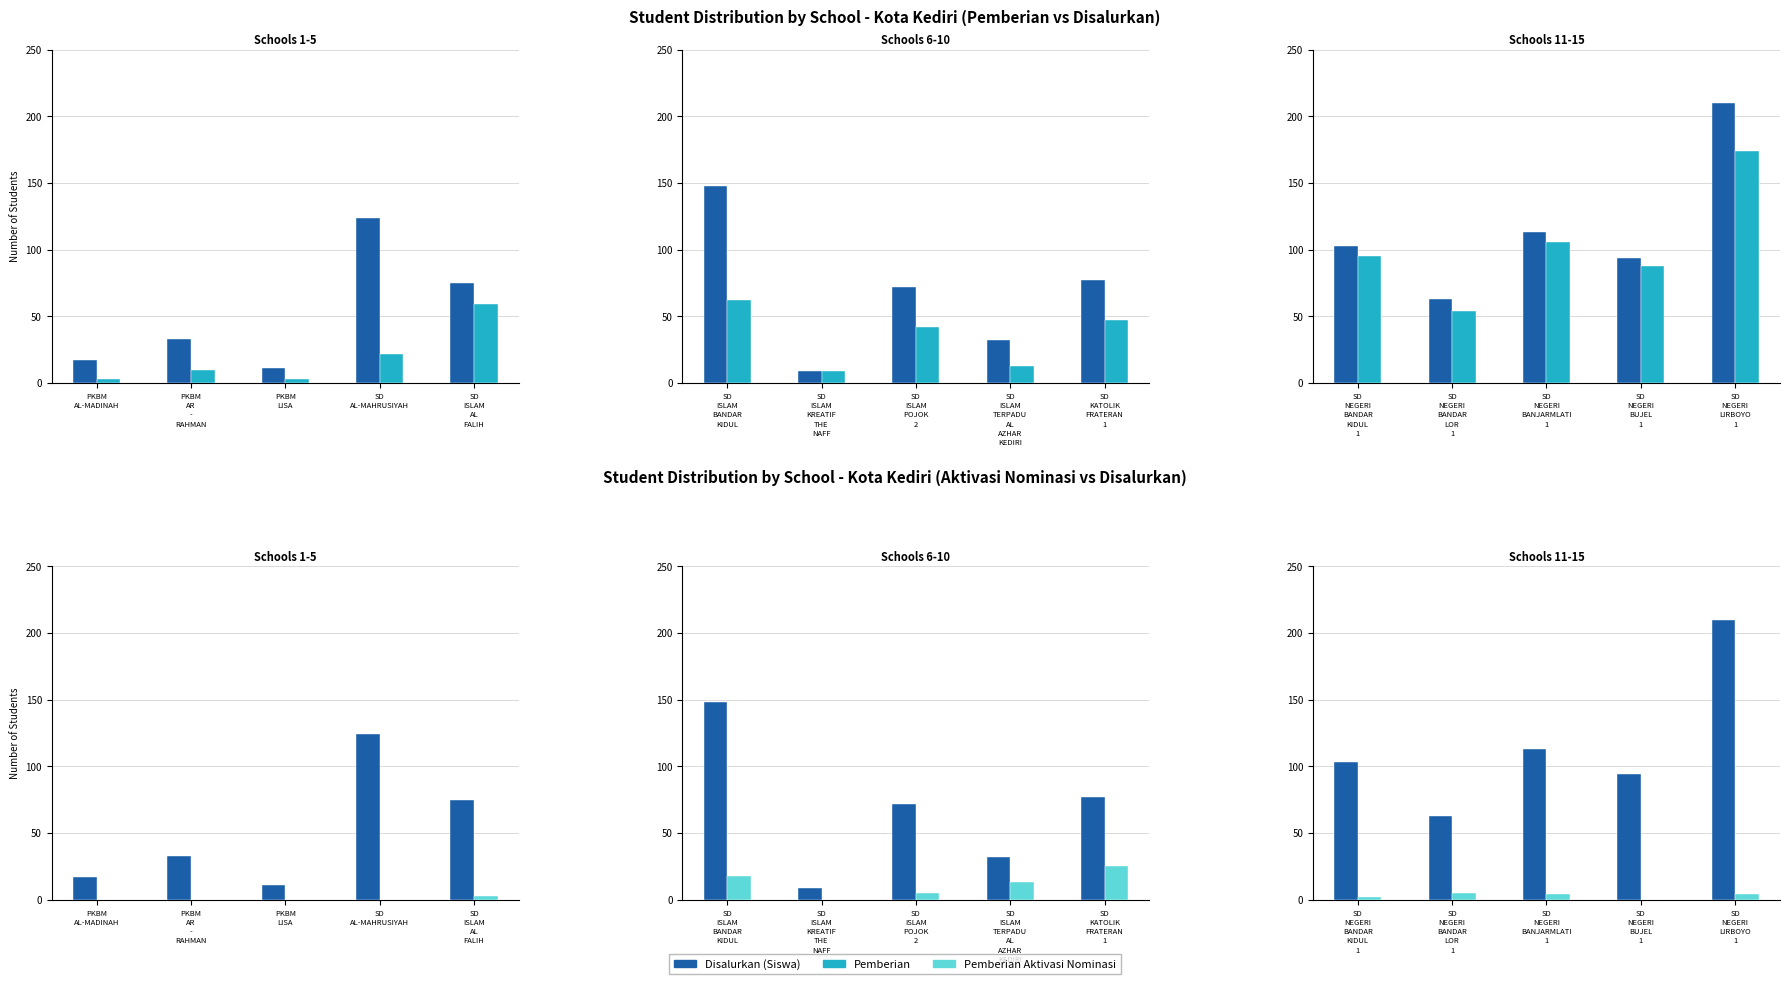

Are the bars grouped side by side (vs. stacked)?

Yes